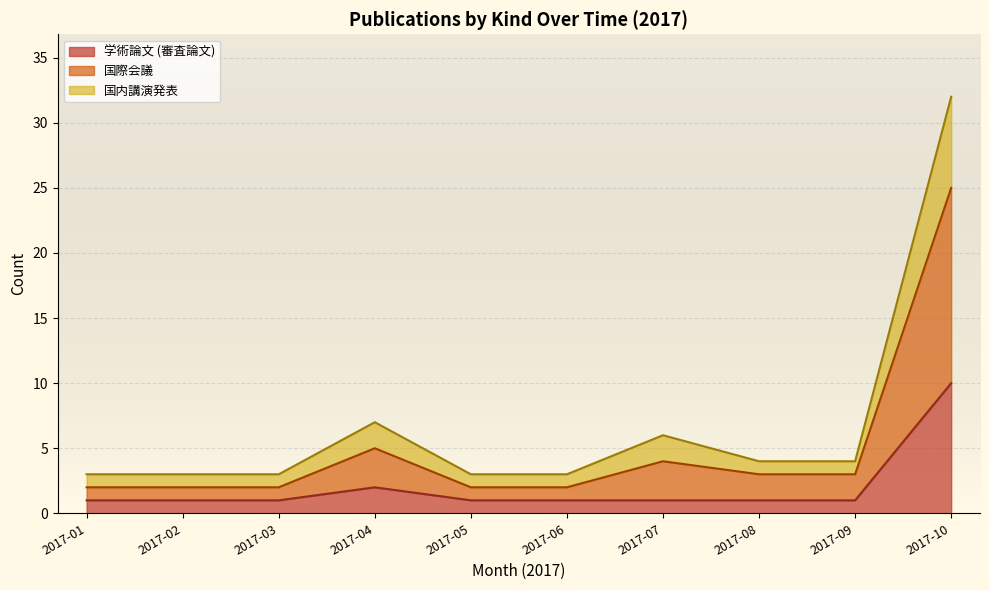

What is the total value across all series at 2017-05?

3